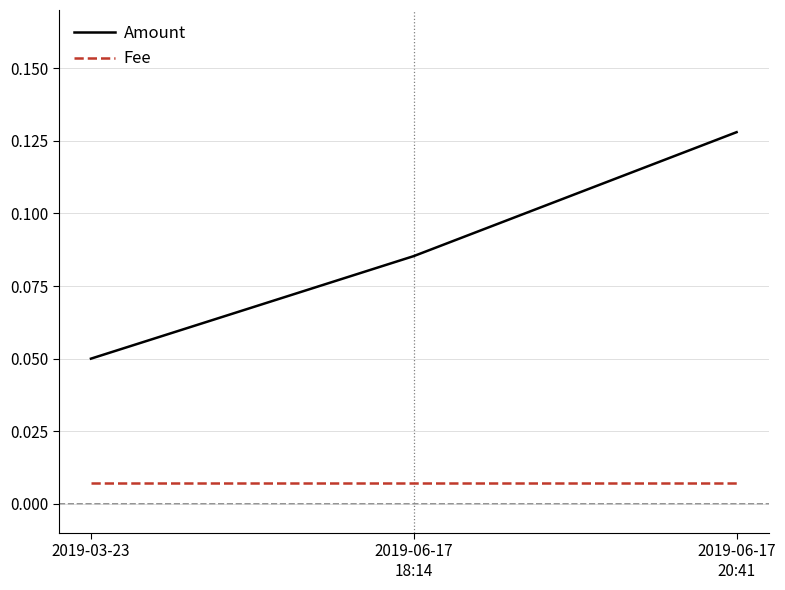

Which series changed the most between 2019-03-23 and 2019-06-17
20:41?

Amount